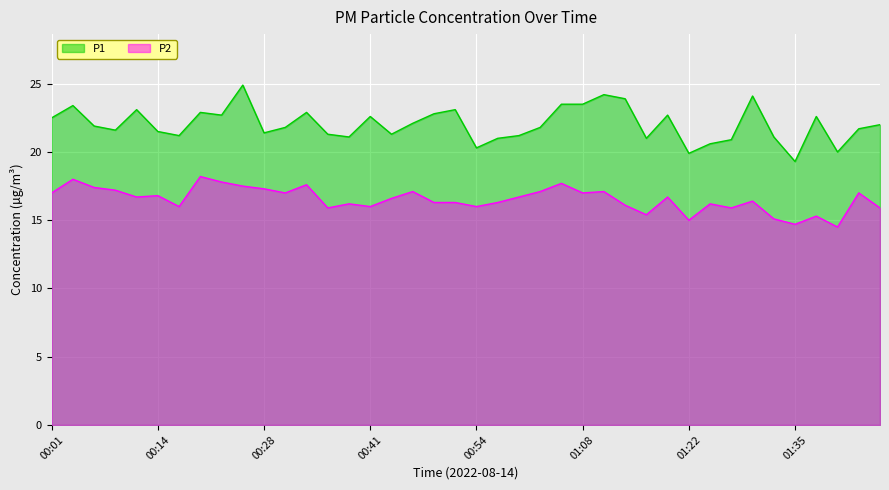

At which category does P2 reach its first local valley?

00:12